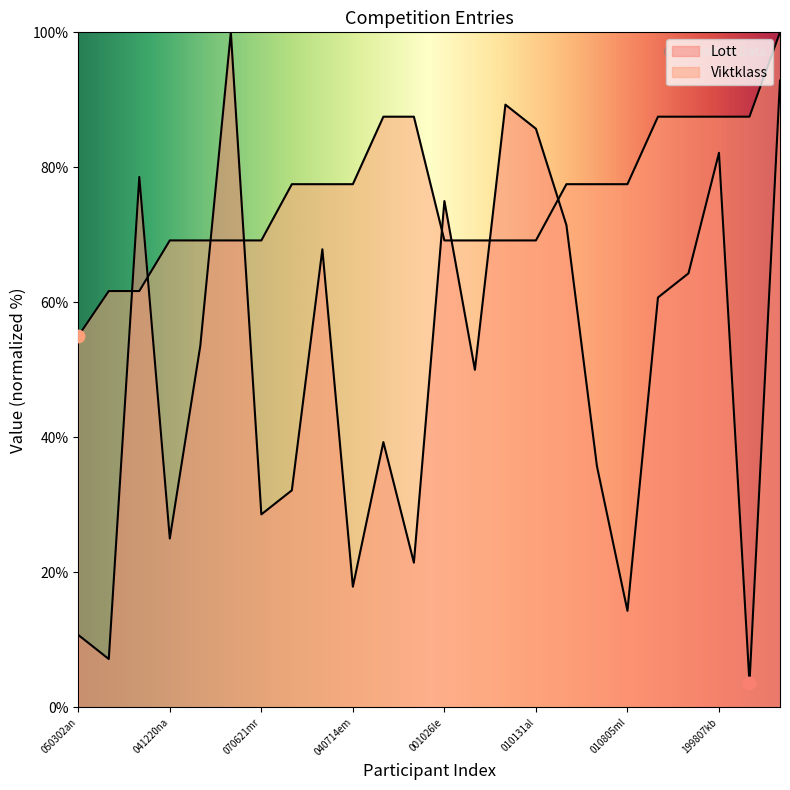

Which series contains the highest Y value?

Lott